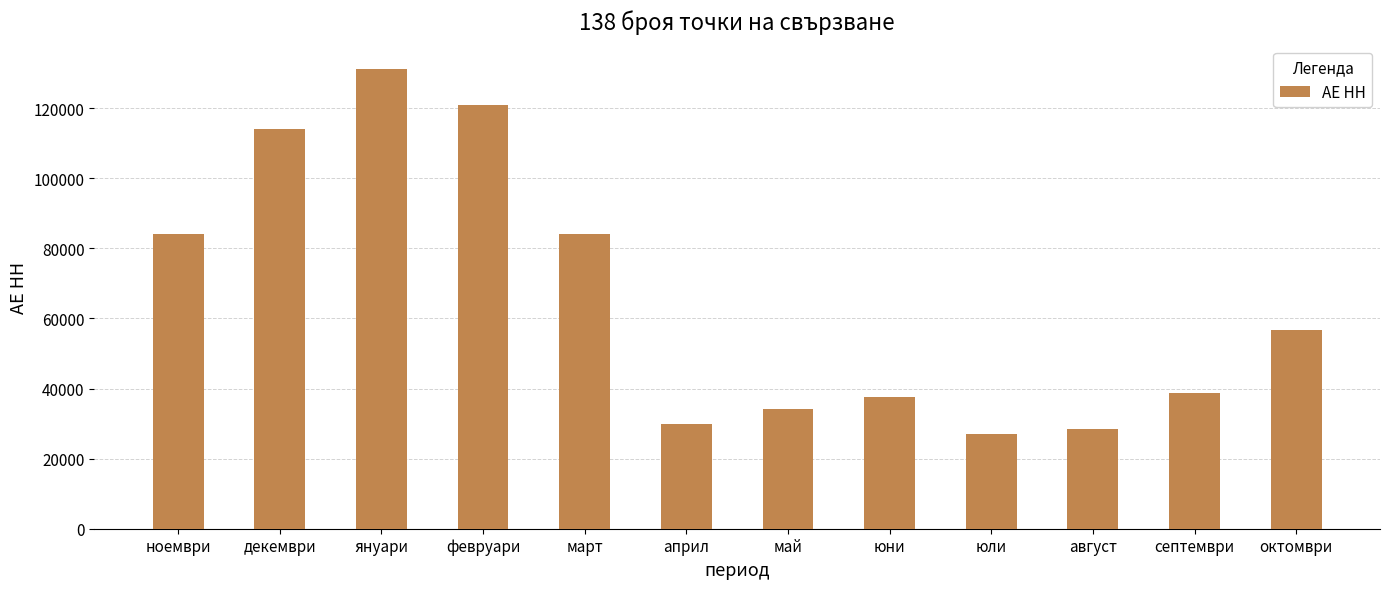

Are the bars grouped side by side (vs. stacked)?

No